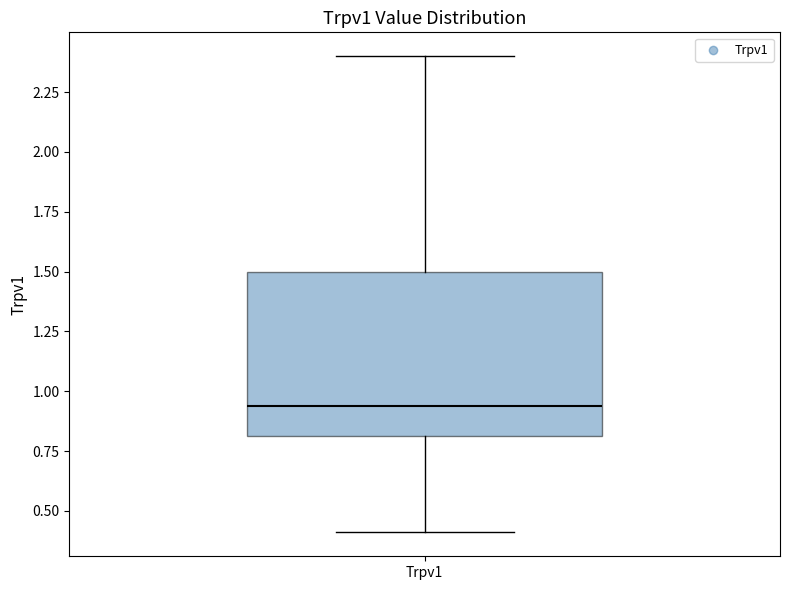

Where is the upper edge of the box for Trpv1 on the y-axis? The values are not printed on the chart, so give them approximately, as read against the axis.

1.50